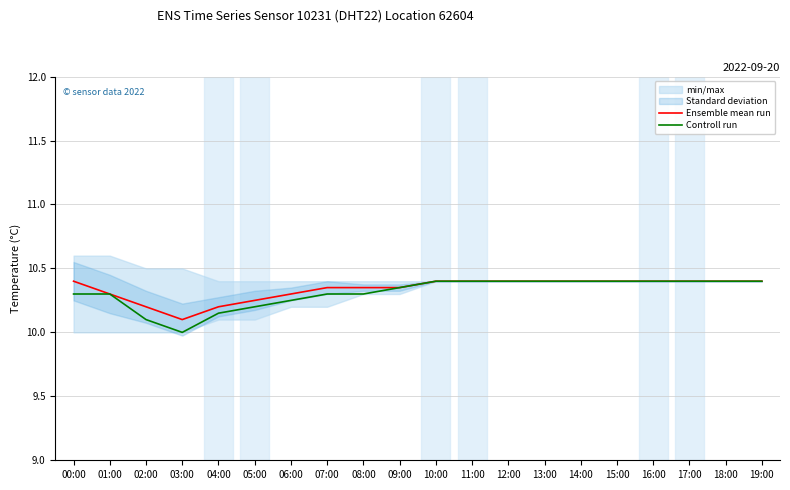

The Ensemble mean run series shows 6.6 at 18:00. True or false?

False